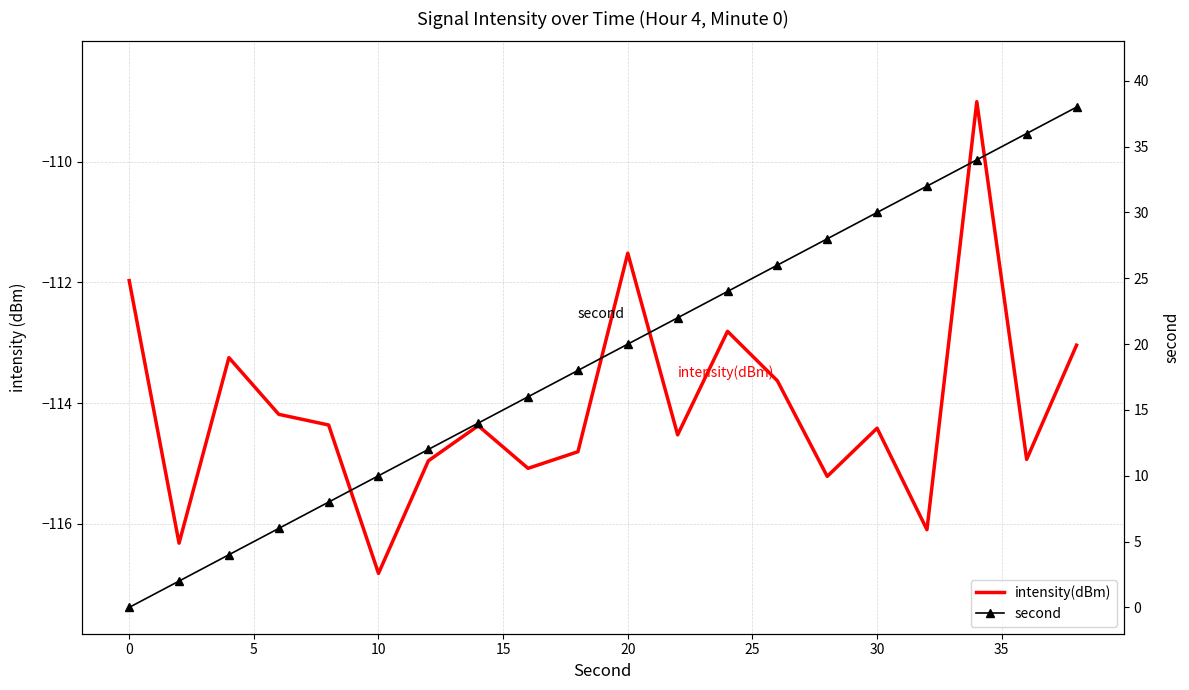

True or false: second has more than 2 interior local peaks.

False